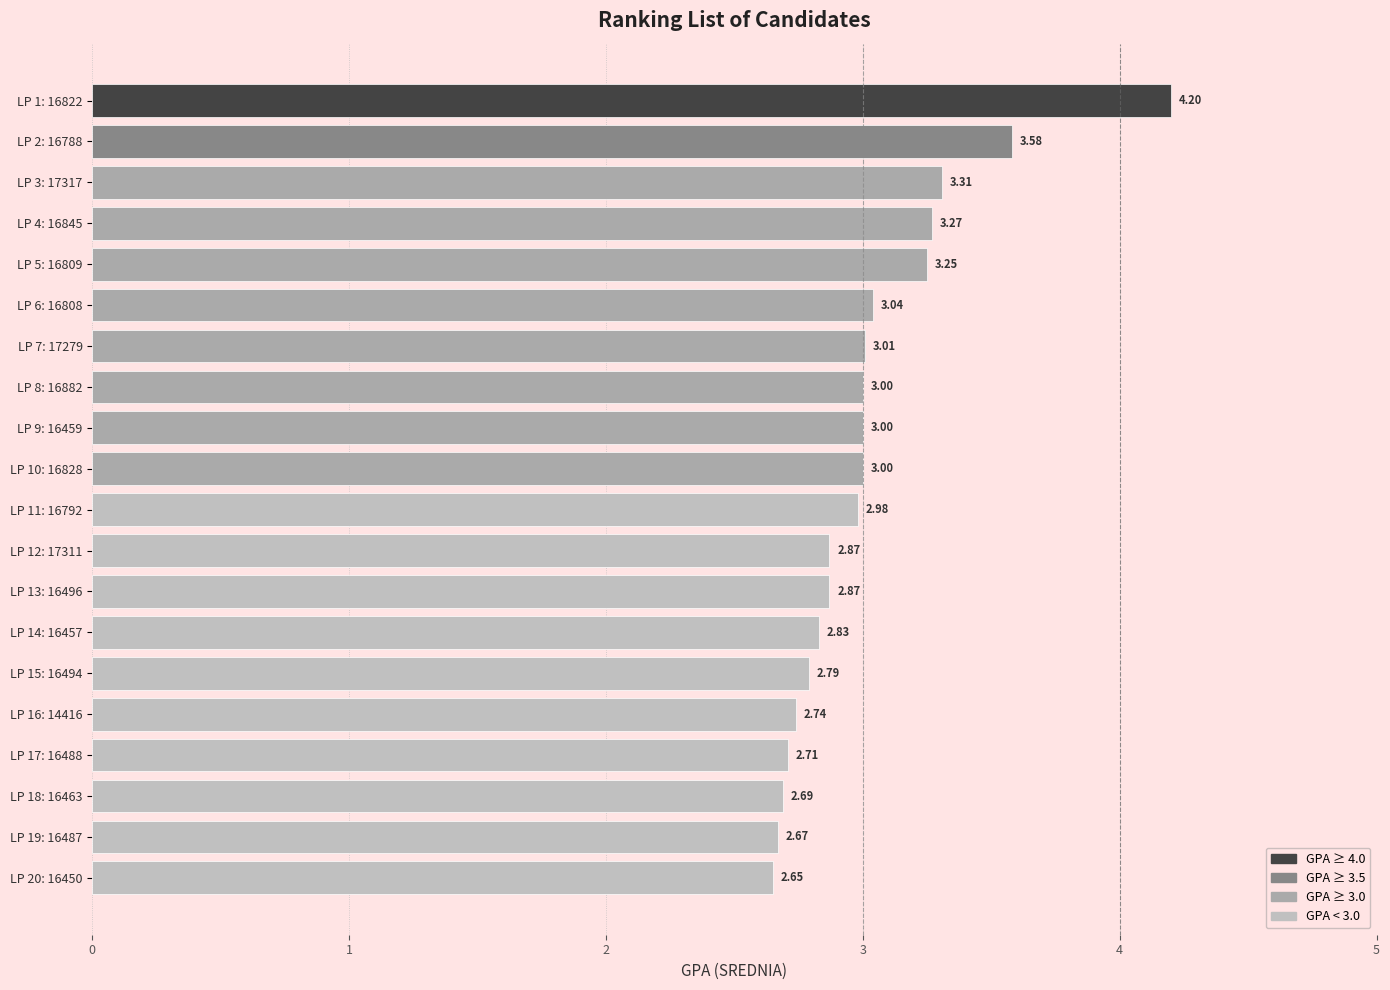

What is the average value?

3.0